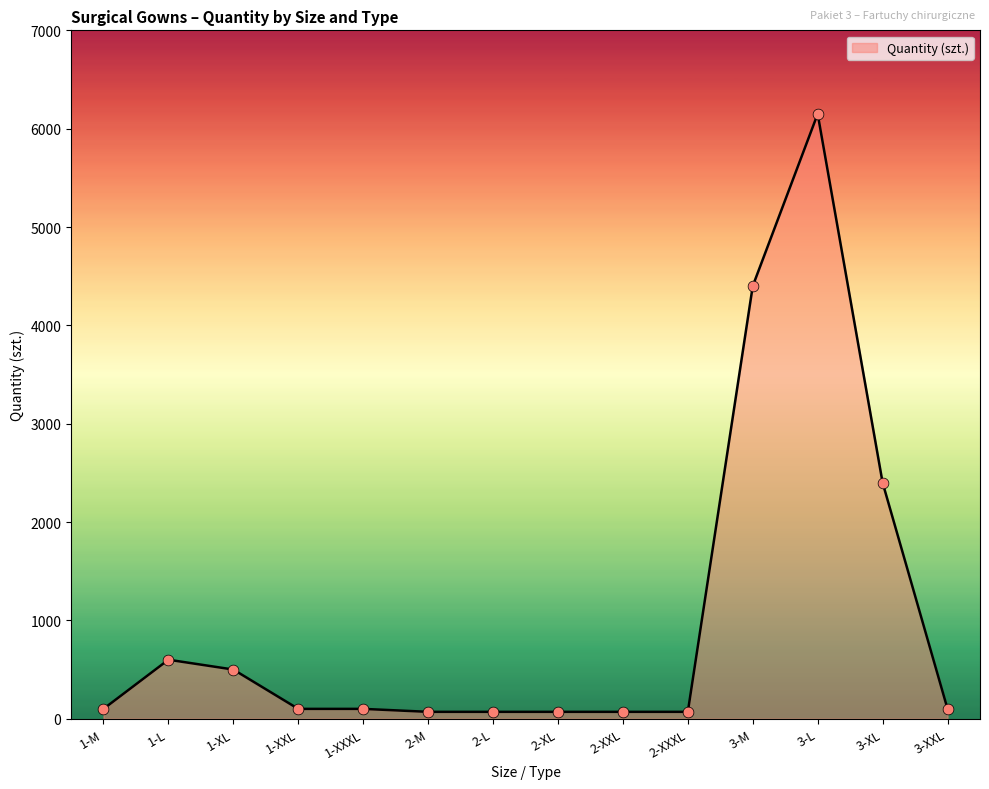

What is the greatest value displayed?

6150